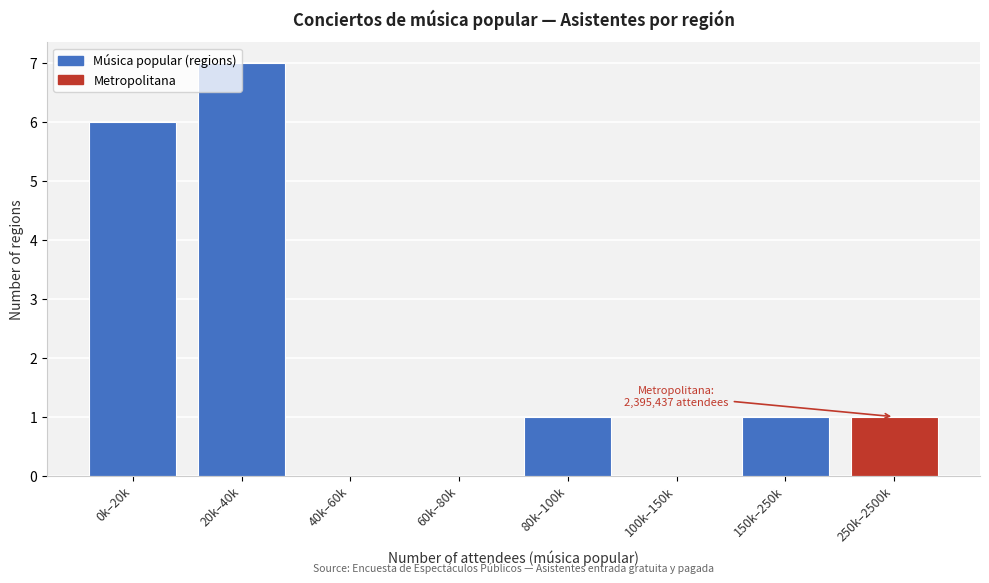

True or false: the data shows 11 at 0k–20k.

False